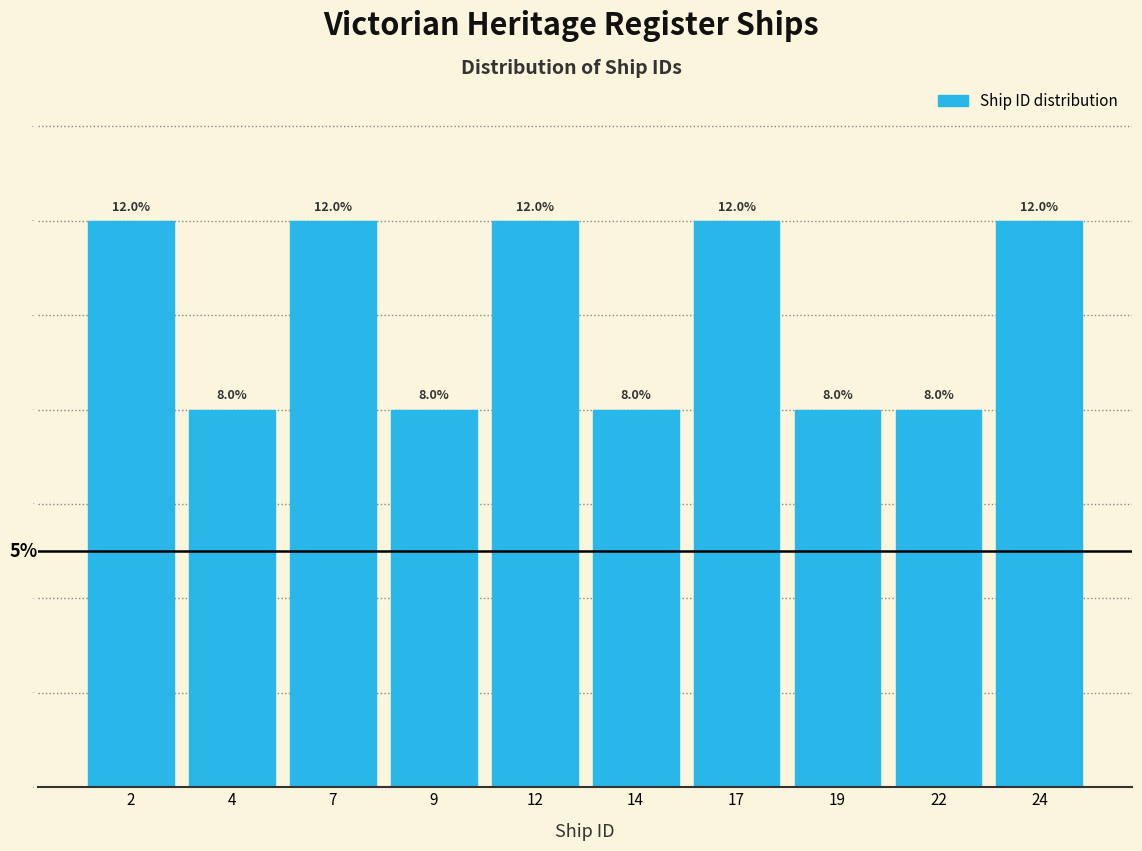

Reading right to left, what are all the values shown in this chart?

12	8	8	12	8	12	8	12	8	12